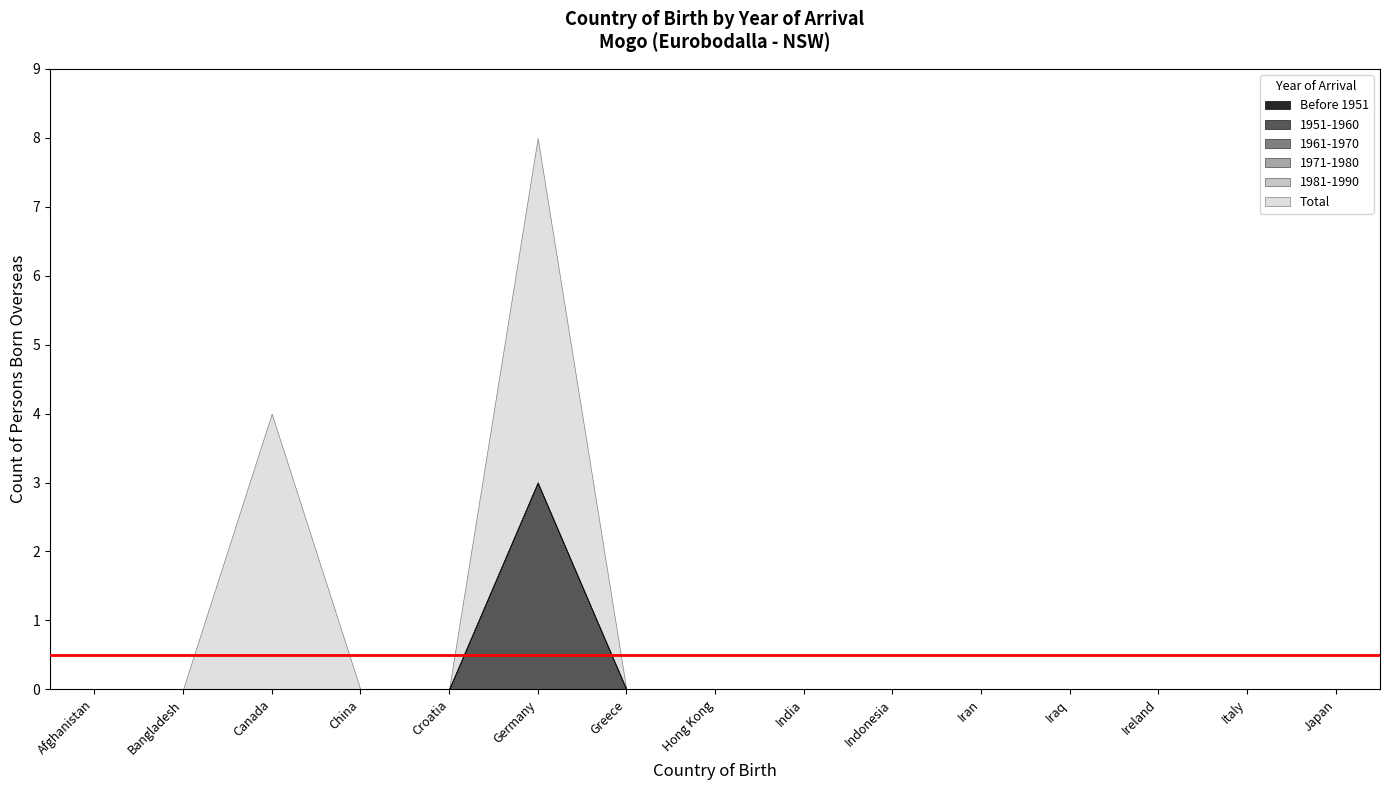

True or false: Total and 1961-1970 intersect in this chart.

False